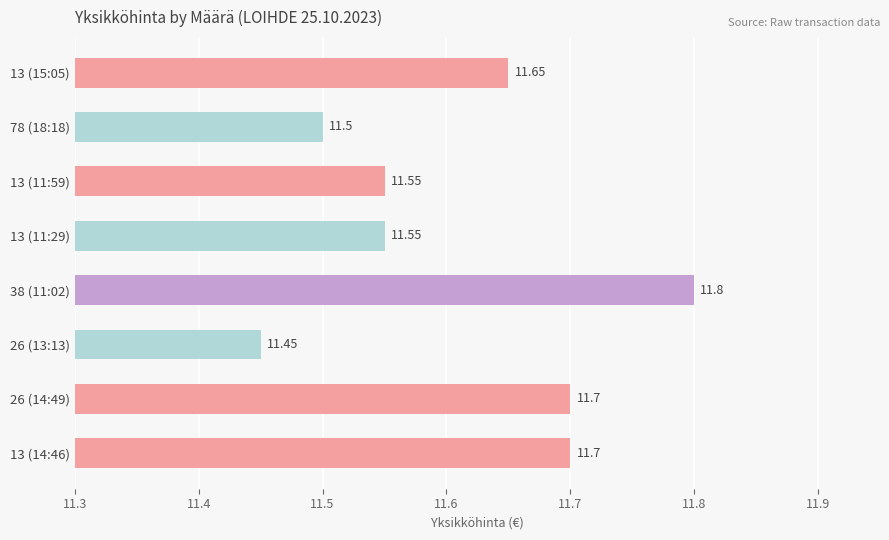

At which label is the value closest to 11?

26 (13:13)